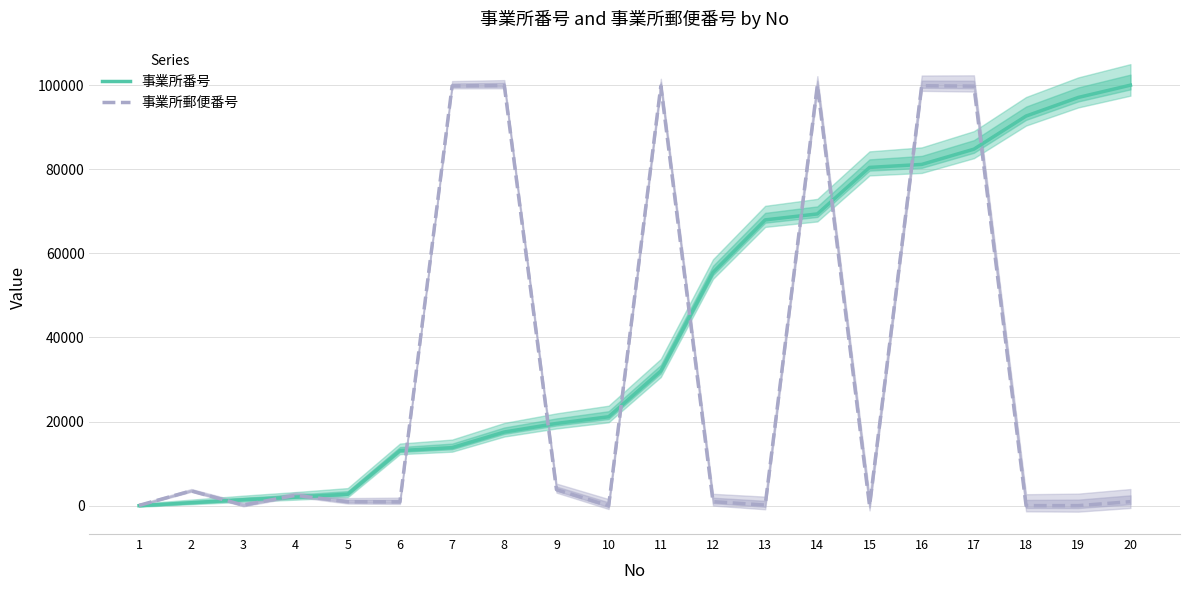

At which category is the sum across all series the highest?

17